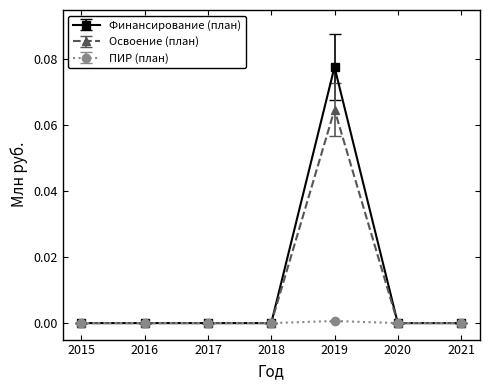

The Освоение (план) series shows 0.0 at 2015. True or false?

True